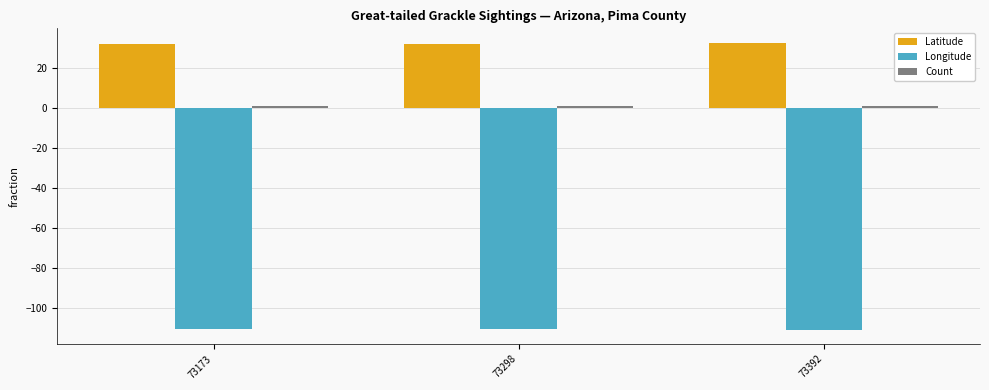

Are the bars horizontal?

No